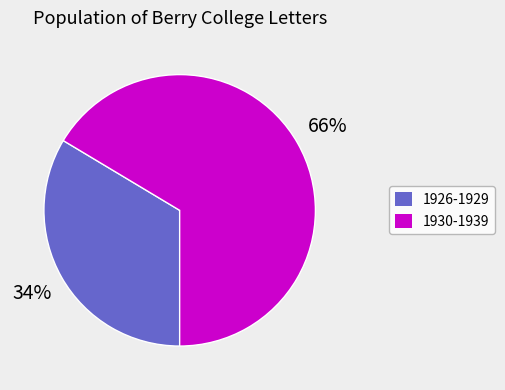

To the nearest percent, what is the average slice percentage?

50%